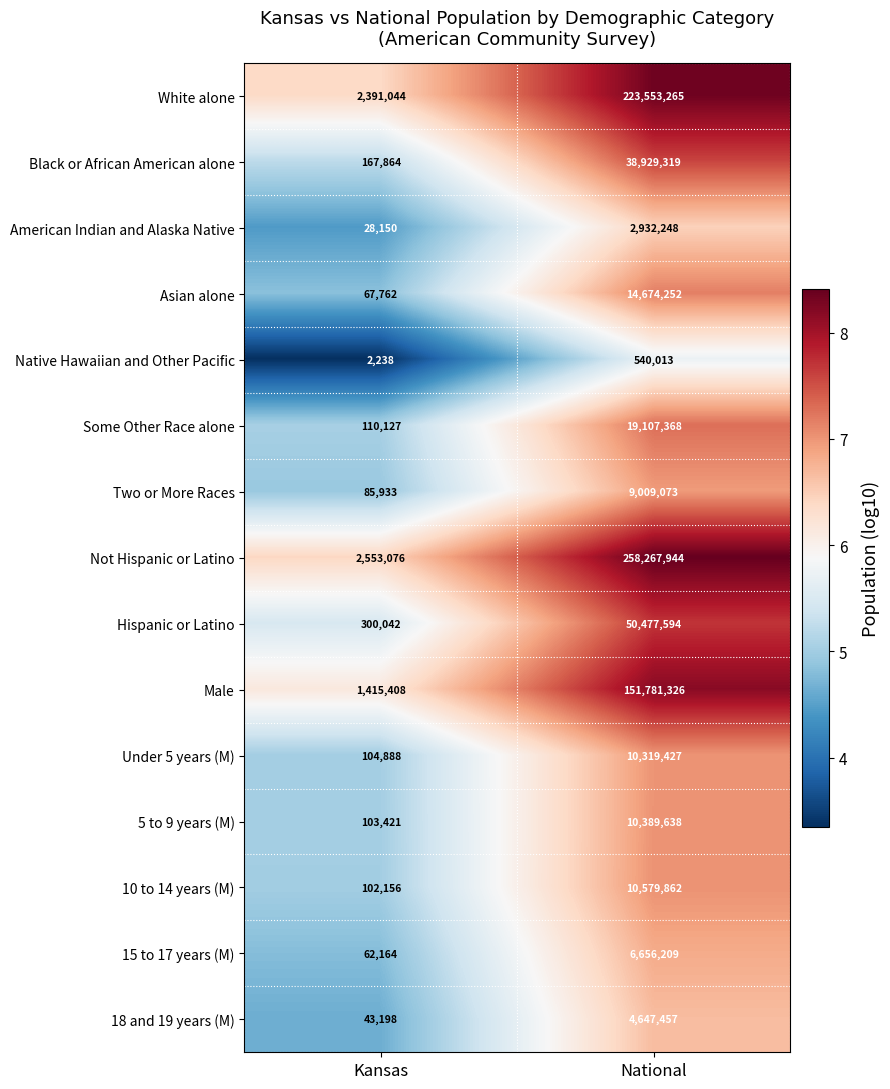

At which category does the chart reach its peak across all series?

National